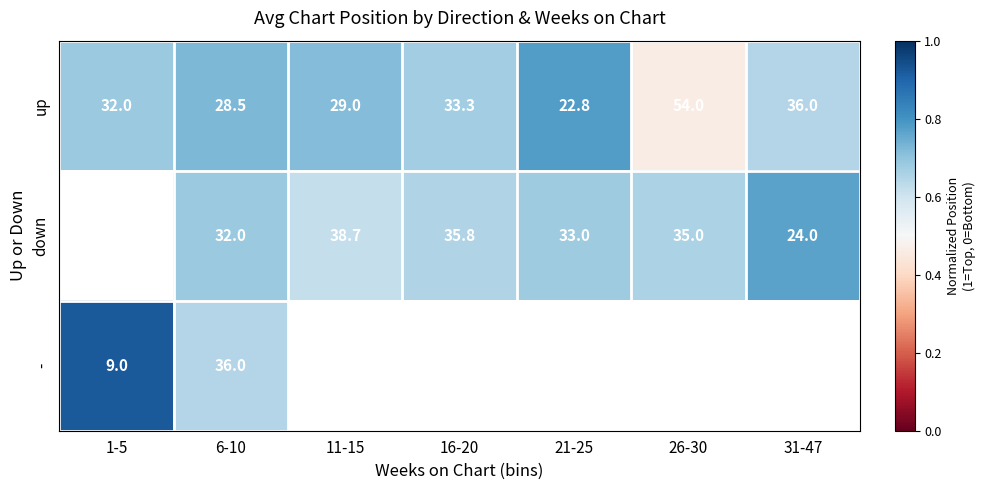

Which series has the largest total across all categories?

up